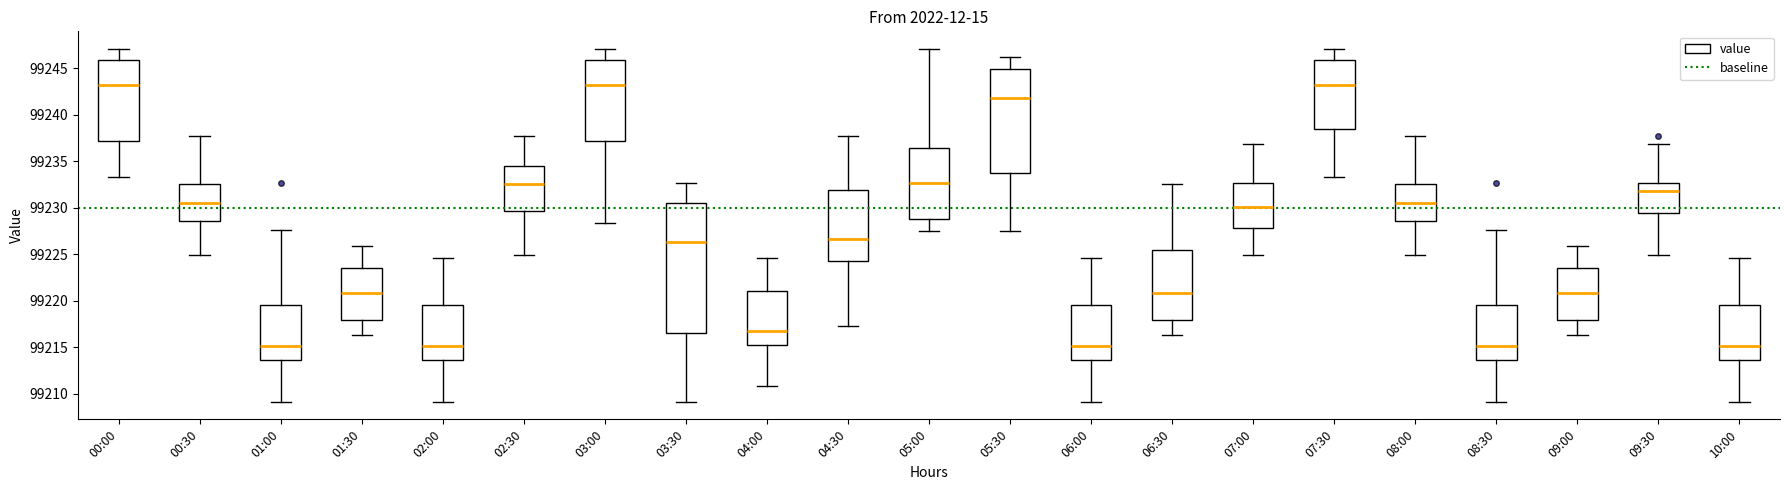

Reading left to right, transcribe this box plot: for each box, give where its median line is, the range the box spans, and where its two whiskers end, as read against the y-axis. The values are not printed on the chart, so give them approximately, as read against the axis.

00:00: median 99243.0, box 99237.0 to 99246.0, whiskers 99233.5 to 99247.0
00:30: median 99230.5, box 99228.5 to 99232.5, whiskers 99225.0 to 99237.5
01:00: median 99215.0, box 99213.5 to 99219.5, whiskers 99209.0 to 99227.5
01:30: median 99221.0, box 99218.0 to 99223.5, whiskers 99216.5 to 99226.0
02:00: median 99215.0, box 99213.5 to 99219.5, whiskers 99209.0 to 99224.5
02:30: median 99232.5, box 99229.5 to 99234.5, whiskers 99225.0 to 99237.5
03:00: median 99243.0, box 99237.0 to 99246.0, whiskers 99228.5 to 99247.0
03:30: median 99226.5, box 99216.5 to 99230.5, whiskers 99209.0 to 99232.5
04:00: median 99217.0, box 99215.0 to 99221.0, whiskers 99211.0 to 99224.5
04:30: median 99226.5, box 99224.5 to 99232.0, whiskers 99217.5 to 99237.5
05:00: median 99232.5, box 99229.0 to 99236.5, whiskers 99227.5 to 99247.0
05:30: median 99242.0, box 99234.0 to 99245.0, whiskers 99227.5 to 99246.0
06:00: median 99215.0, box 99213.5 to 99219.5, whiskers 99209.0 to 99224.5
06:30: median 99221.0, box 99218.0 to 99225.5, whiskers 99216.5 to 99232.5
07:00: median 99230.0, box 99228.0 to 99232.5, whiskers 99225.0 to 99237.0
07:30: median 99243.0, box 99238.5 to 99246.0, whiskers 99233.5 to 99247.0
08:00: median 99230.5, box 99228.5 to 99232.5, whiskers 99225.0 to 99237.5
08:30: median 99215.0, box 99213.5 to 99219.5, whiskers 99209.0 to 99227.5
09:00: median 99221.0, box 99218.0 to 99223.5, whiskers 99216.5 to 99226.0
09:30: median 99232.0, box 99229.5 to 99232.5, whiskers 99225.0 to 99237.0
10:00: median 99215.0, box 99213.5 to 99219.5, whiskers 99209.0 to 99224.5